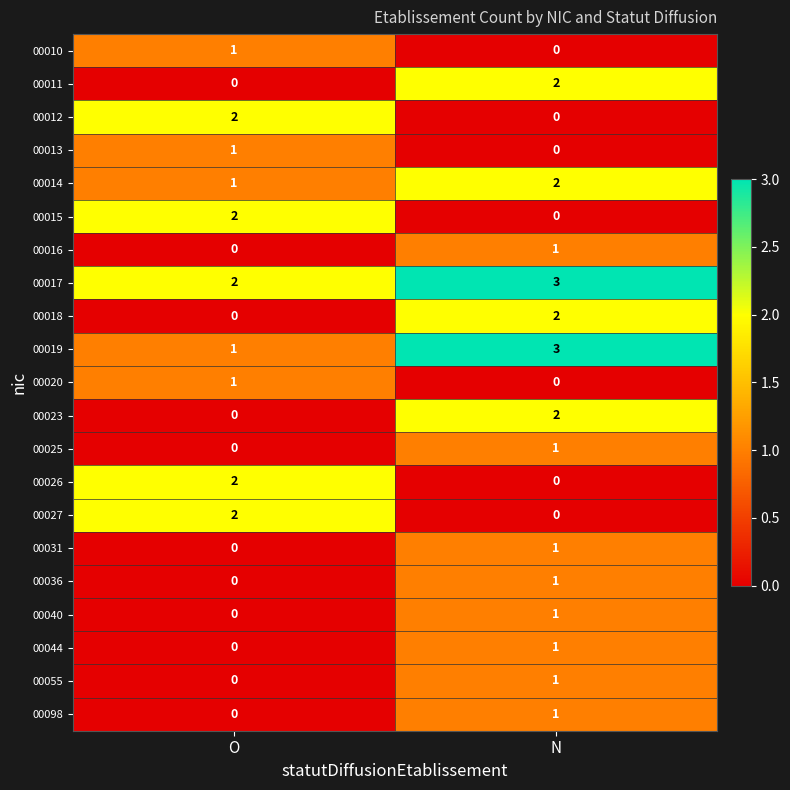

Rank the categories by 00012 value from highest to lowest.

O, N